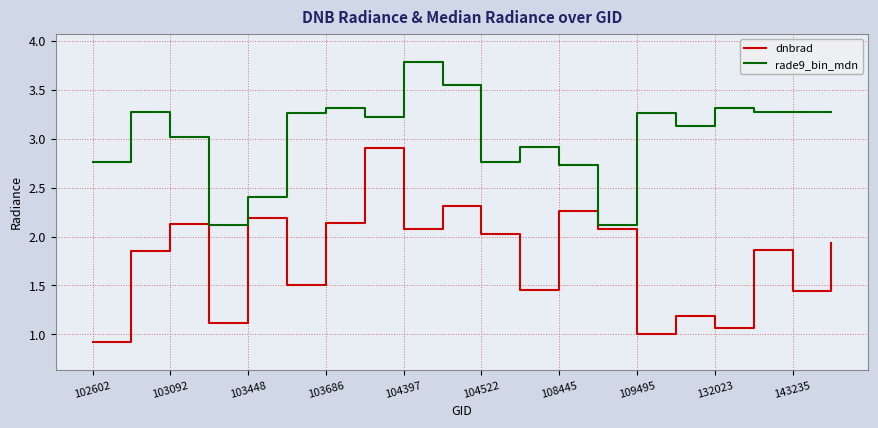

What is the difference between the maximum and minimum values in the rade9_bin_mdn series?

1.7